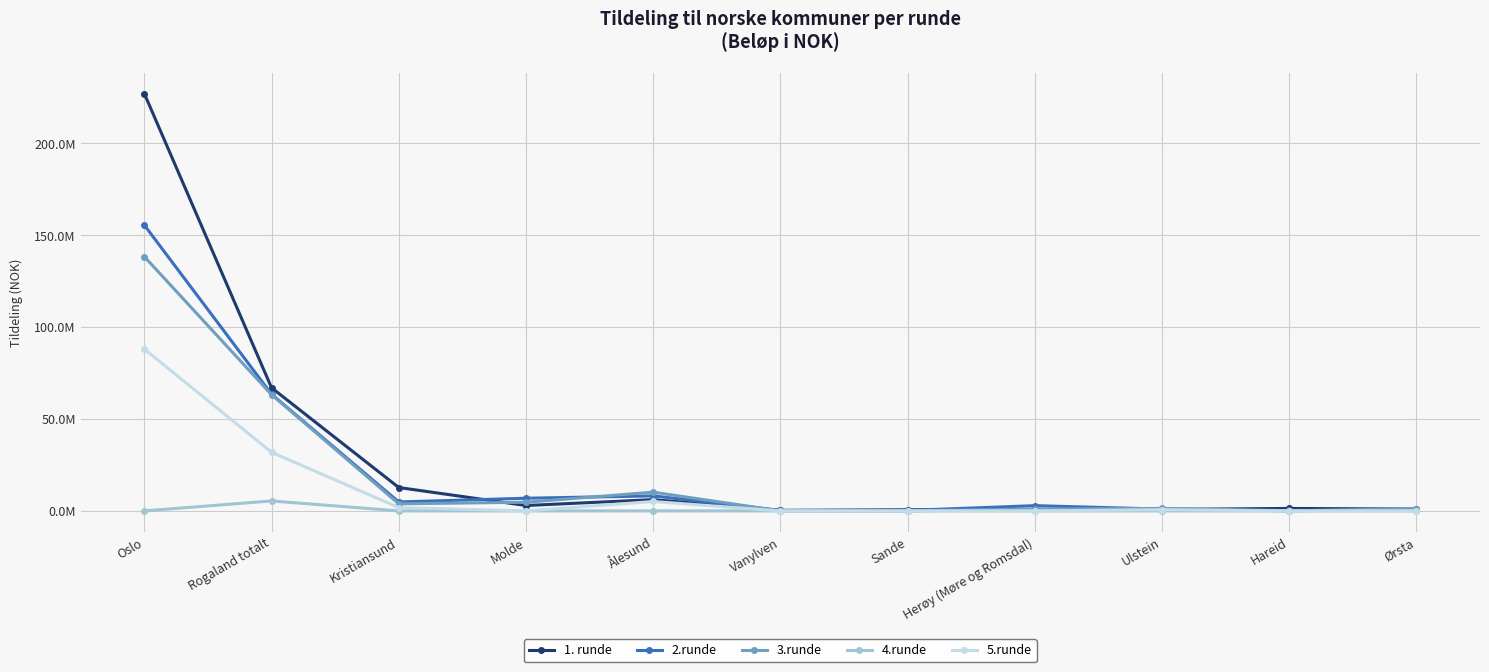

Which category has the highest value across all series?

Oslo